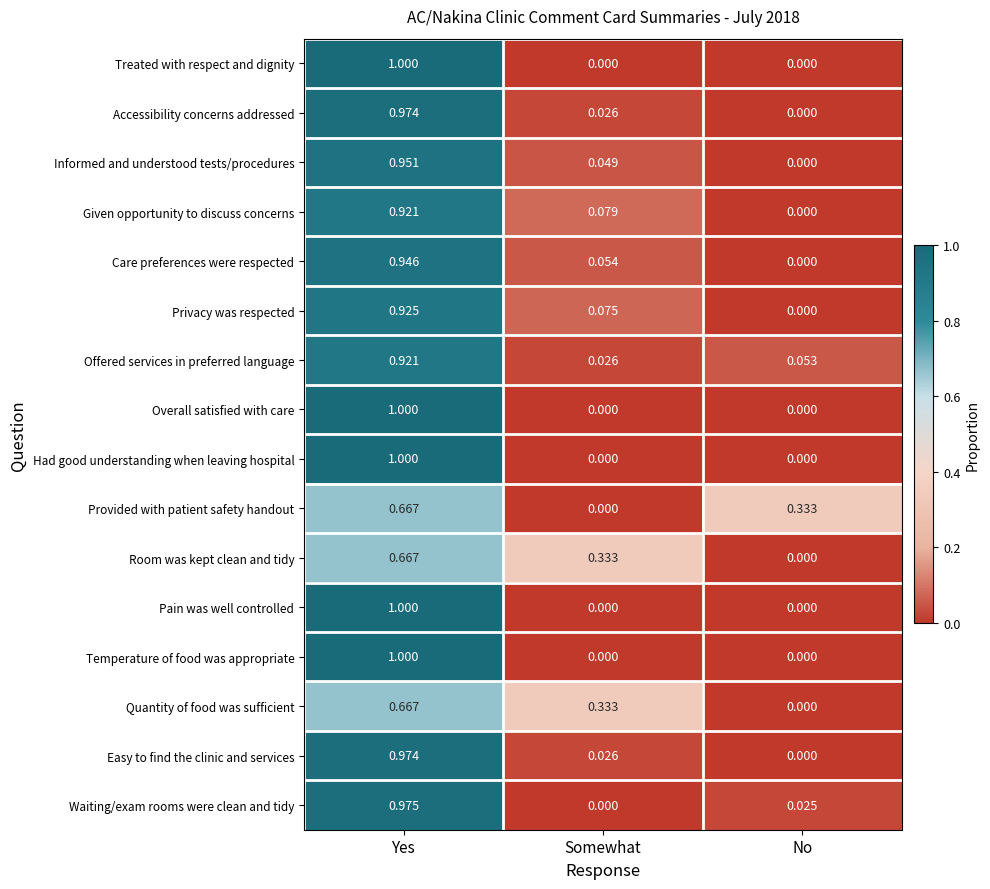

List the labels in order of Accessibility concerns addressed value, smallest first.

No, Somewhat, Yes